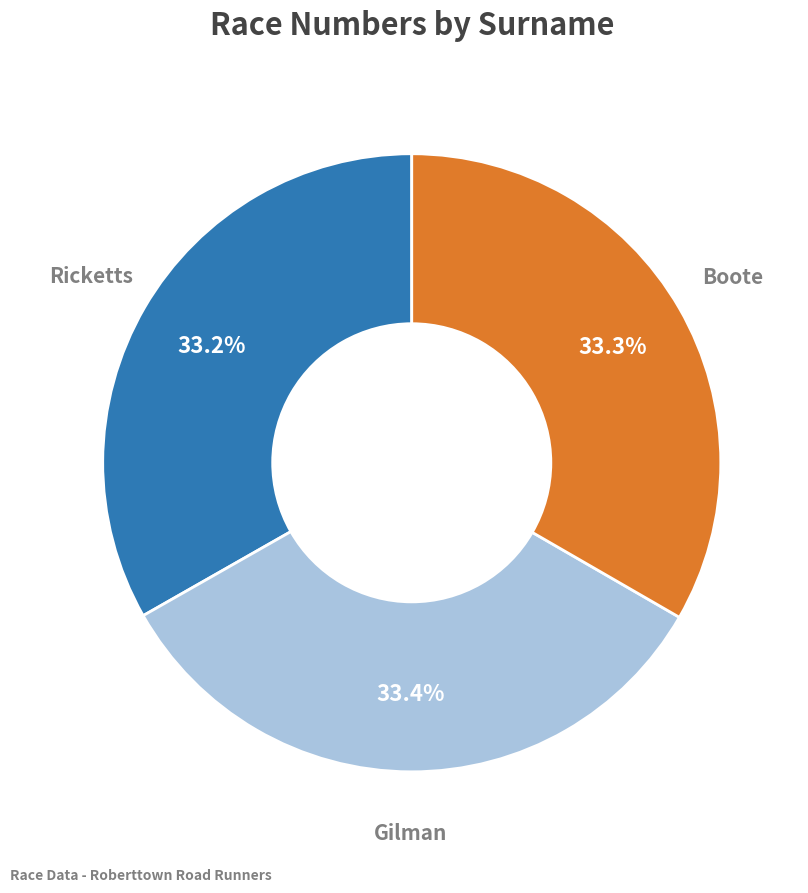

Is there a majority slice in this chart?

No